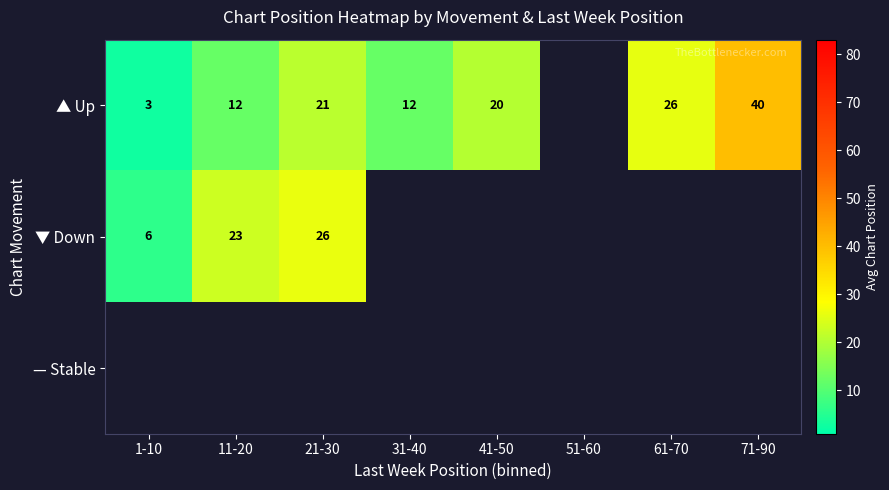

How many values in the ▲ Up series are below 21?

4